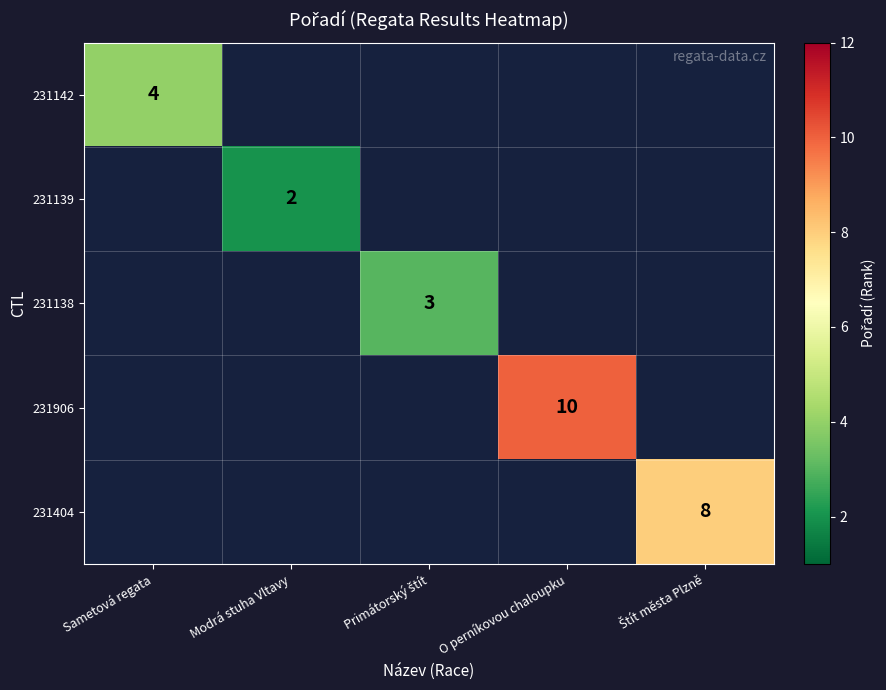

How many positive values does the 231142 series have?

1